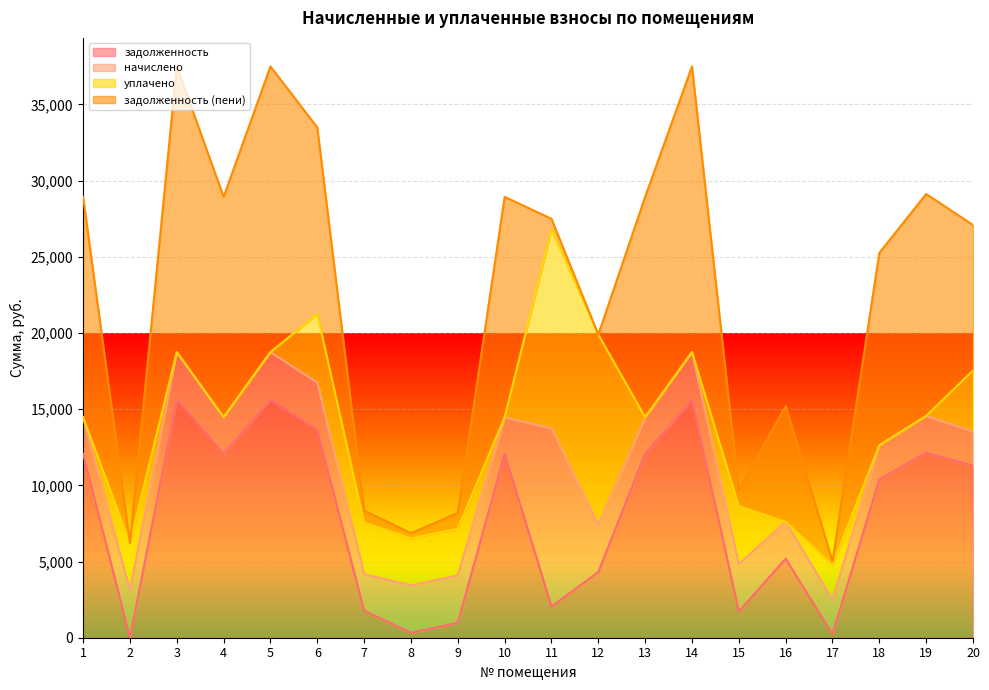

The value of уплачено at 20 is 1069.9. True or false?

False